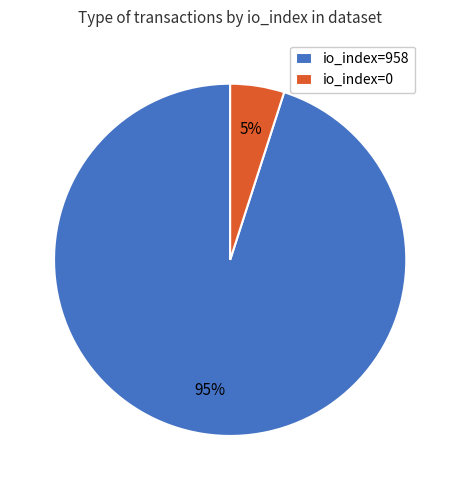

Which has a higher value, io_index=0 or io_index=958?

io_index=958